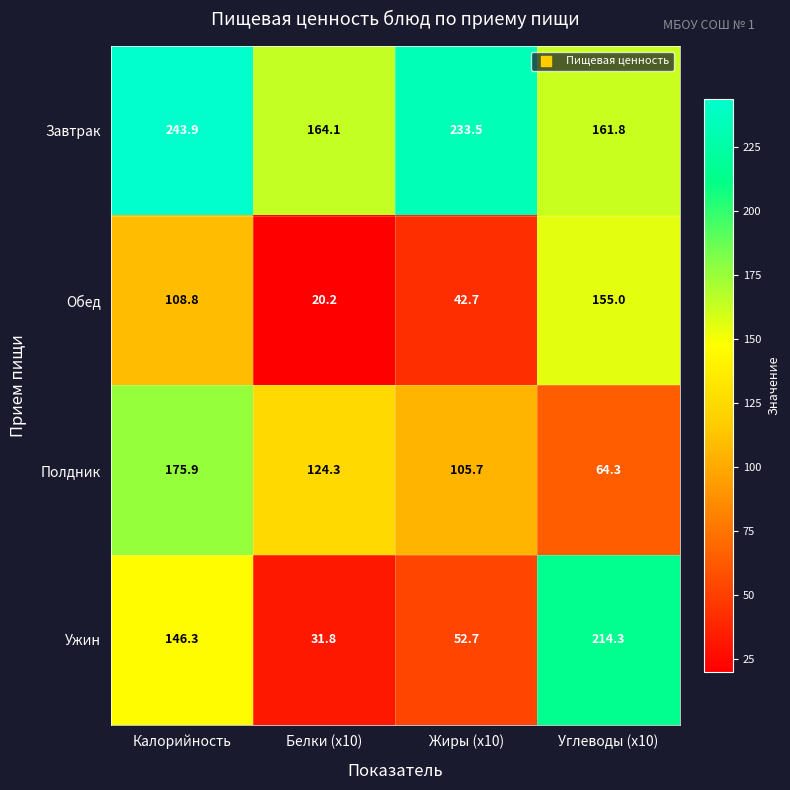

How many categories are shown in the chart?

4